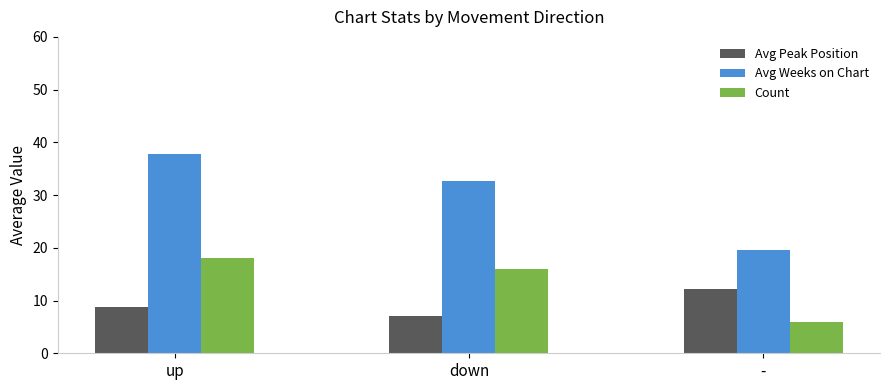

What is the average value of the Avg Weeks on Chart series?

30.1